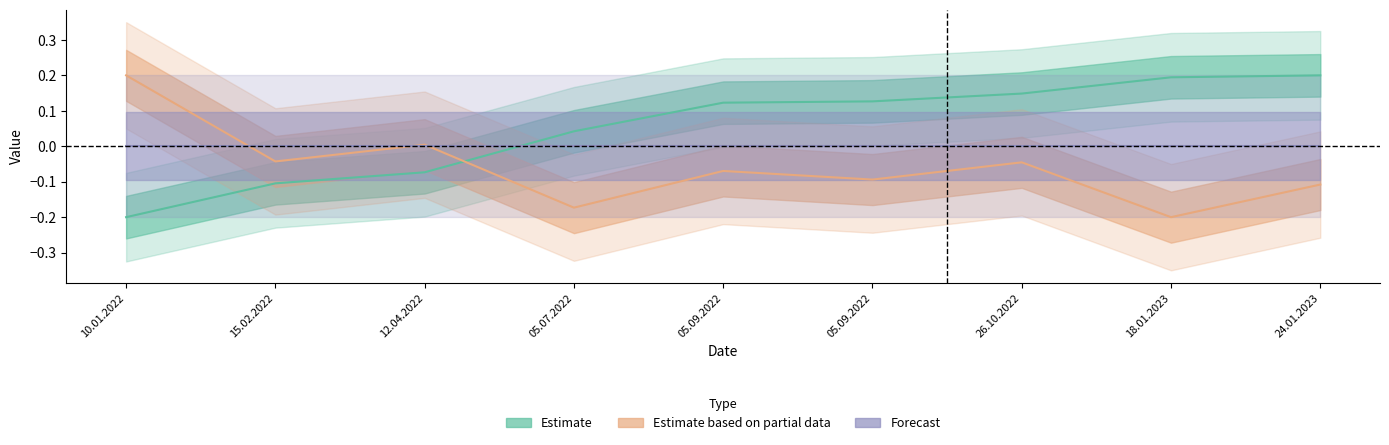

Which series has the largest range (max minus min)?

Estimate